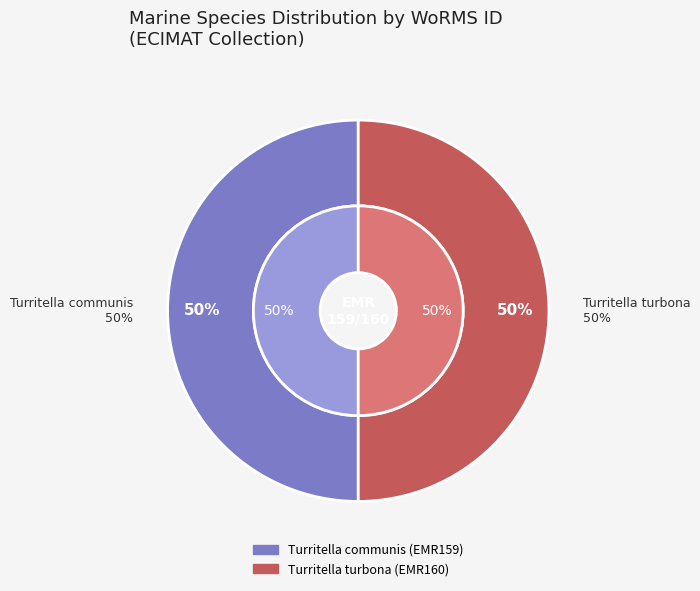

To the nearest percent, what percentage of the pie is Turritella turbona?

50%